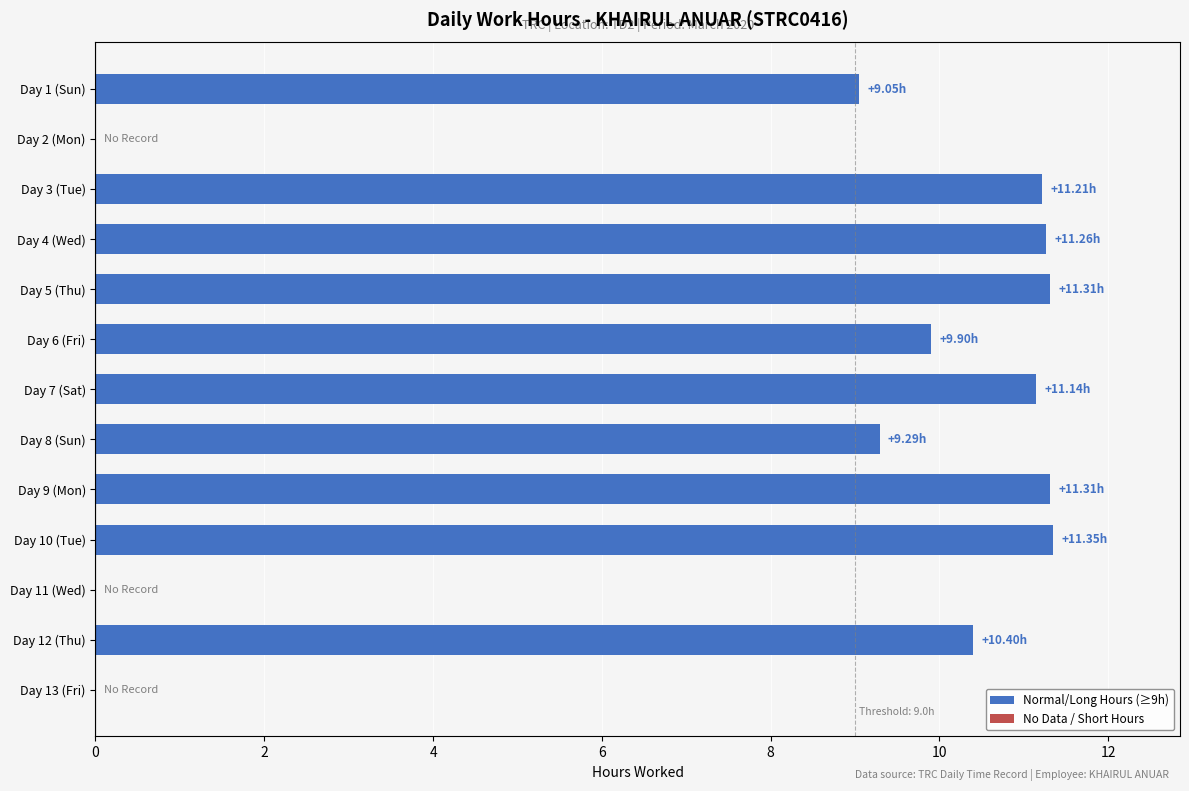

Are the bars horizontal?

Yes